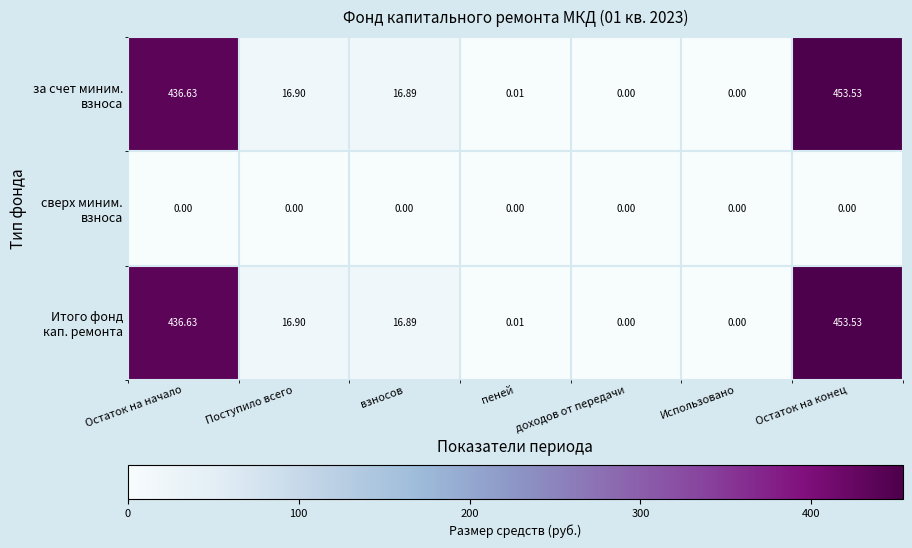

How many series are shown in this chart?

3